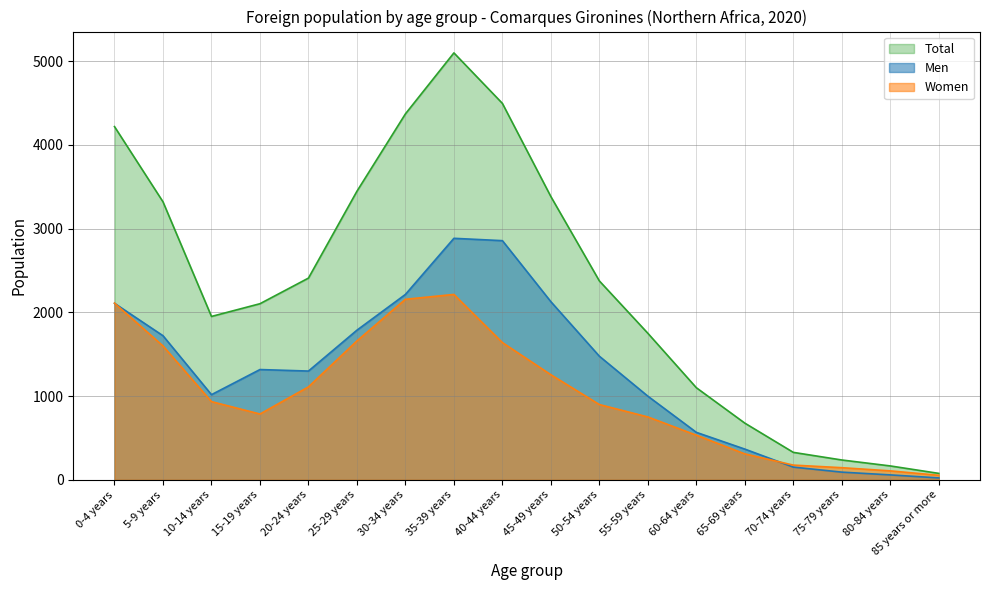

What is the difference between the maximum and second lowest values in the Men series?

2825